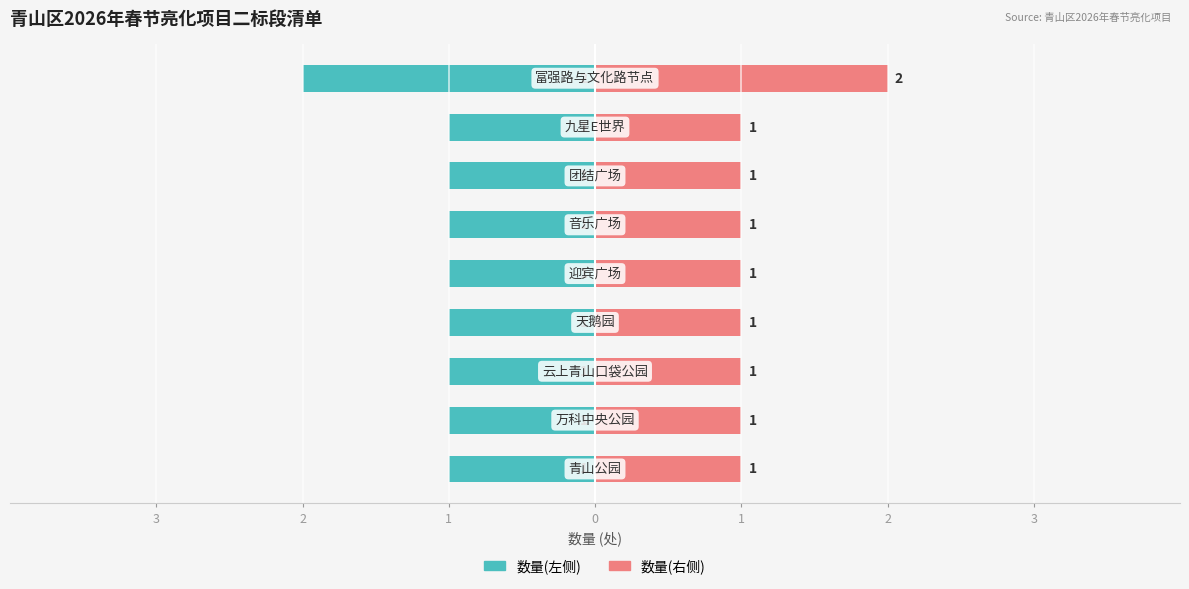

At how many categories does at least one series exceed -1?

9